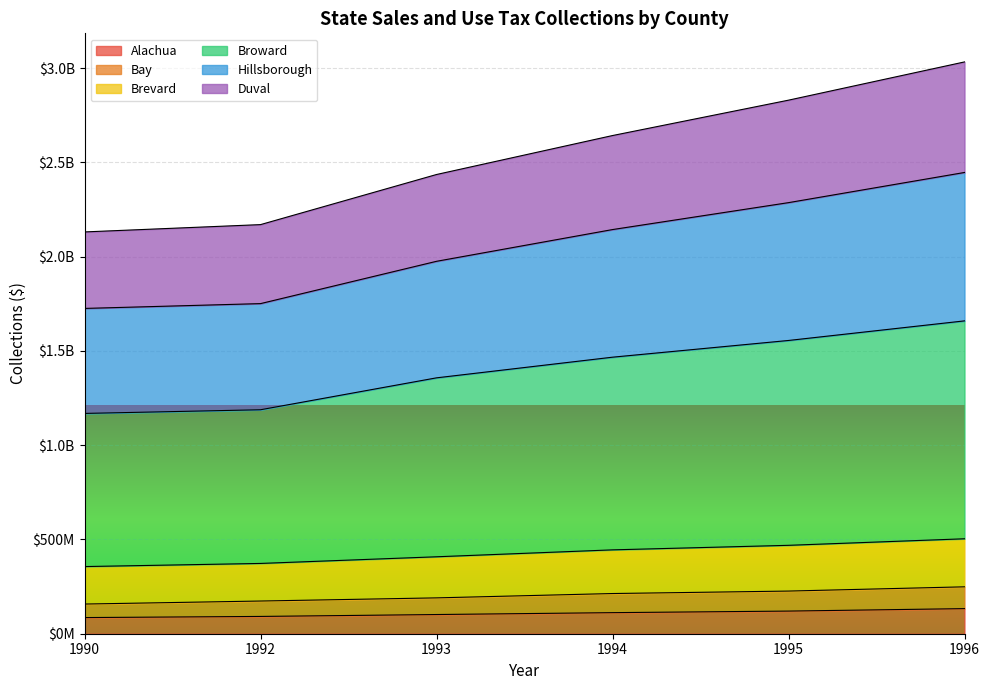

Does the chart display data point markers on the line(s)?

No